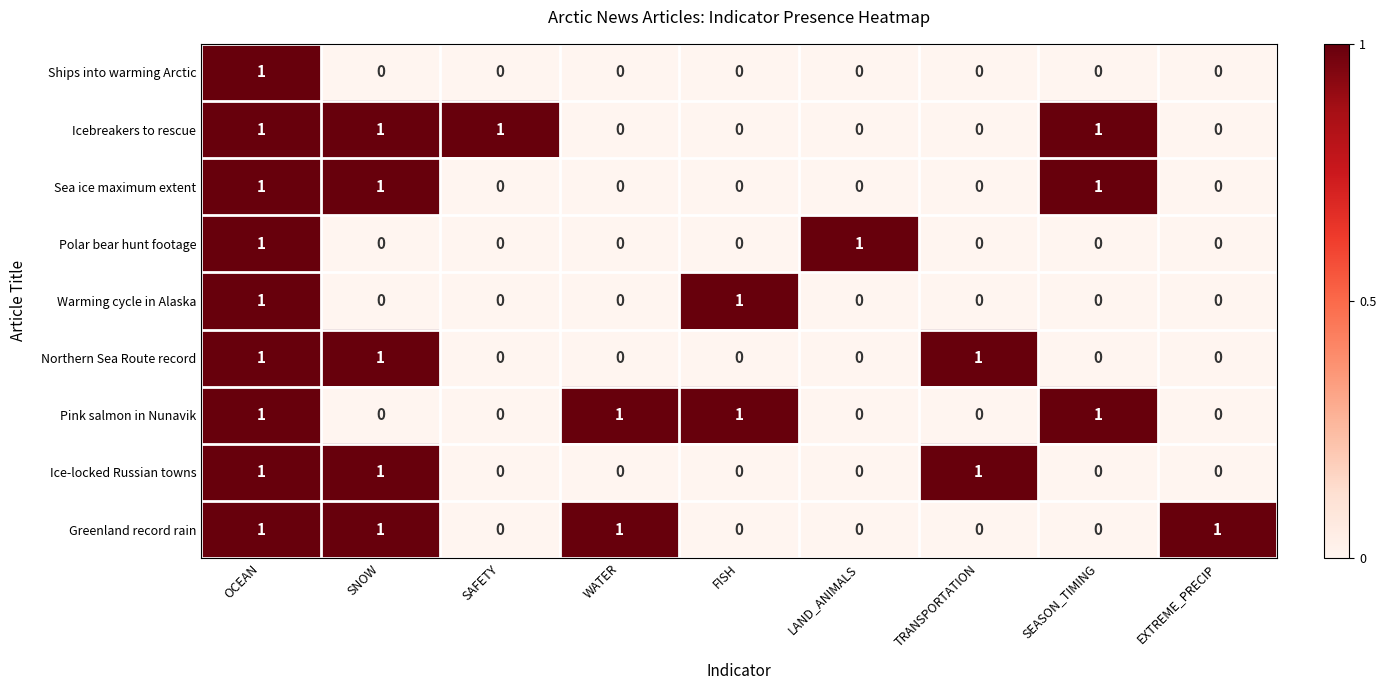

At how many categories does at least one series exceed 0?

9